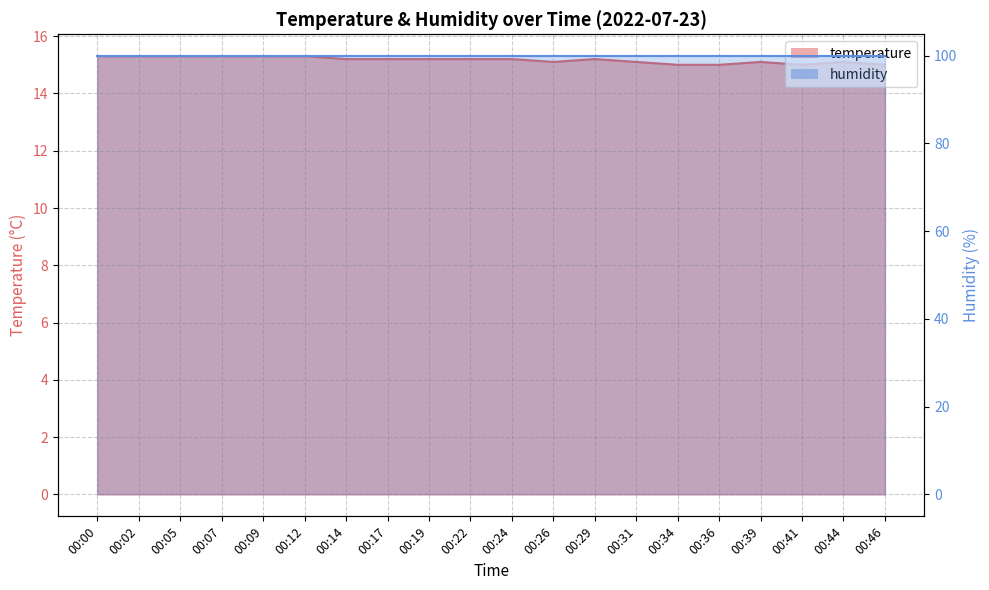

Reading right to left, extract all data points from this chart.

00:46=15.0	00:44=15.1	00:41=15.0	00:39=15.1	00:36=15.0	00:34=15.0	00:31=15.1	00:29=15.2	00:26=15.1	00:24=15.2	00:22=15.2	00:19=15.2	00:17=15.2	00:14=15.2	00:12=15.3	00:09=15.3	00:07=15.3	00:05=15.3	00:02=15.3	00:00=15.3